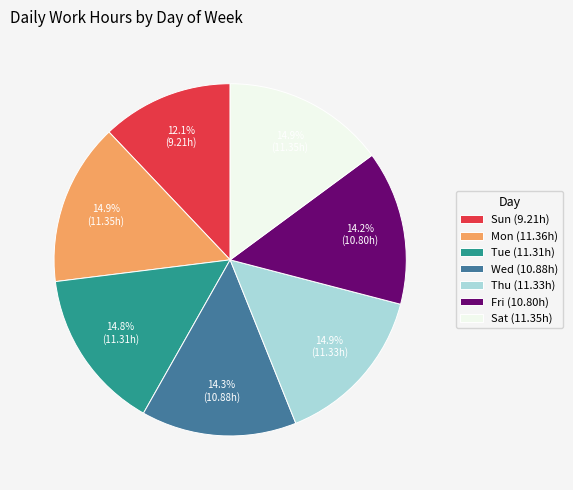

Is there a majority slice in this chart?

No